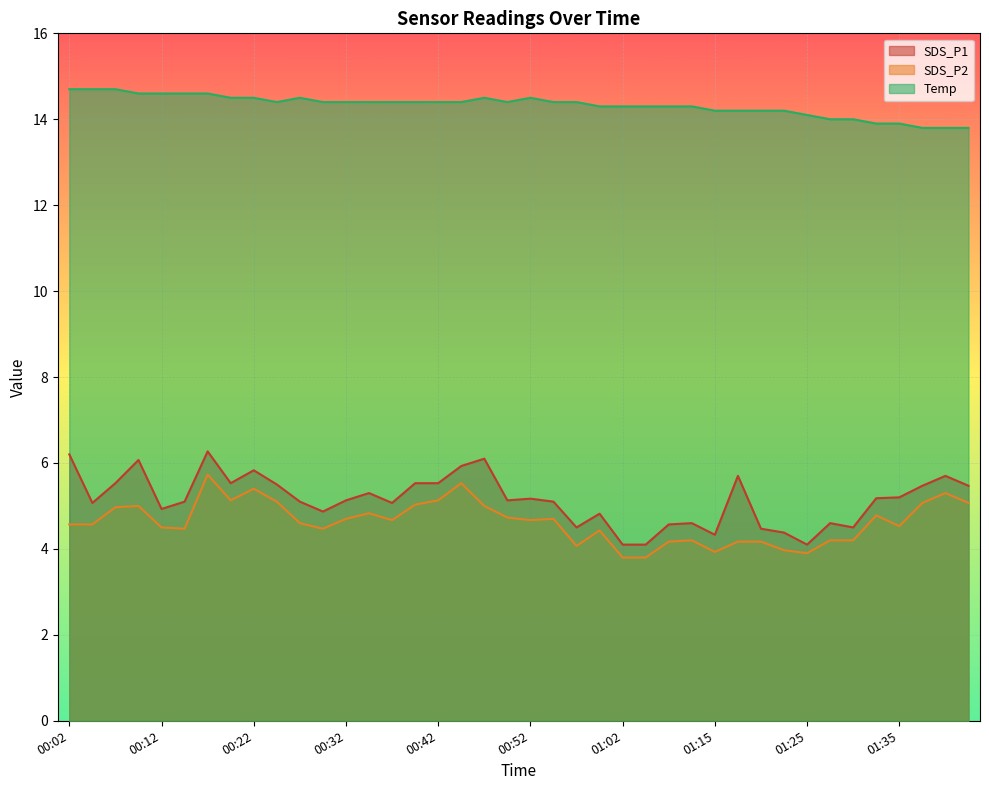

Is the value of SDS_P2 at 01:20 greater than the value of Temp at 00:25?

No